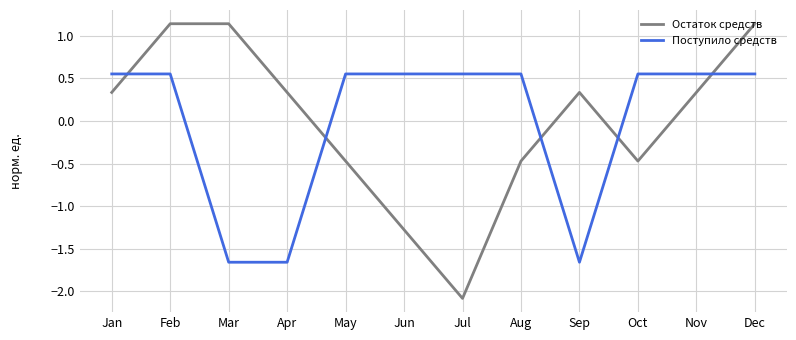

Between Oct and Dec, which series saw the biggest shift?

Остаток средств